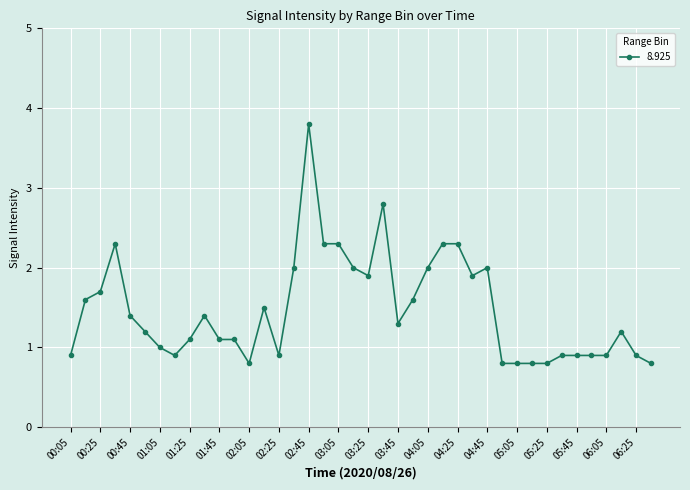

What is the smallest value displayed?

0.8